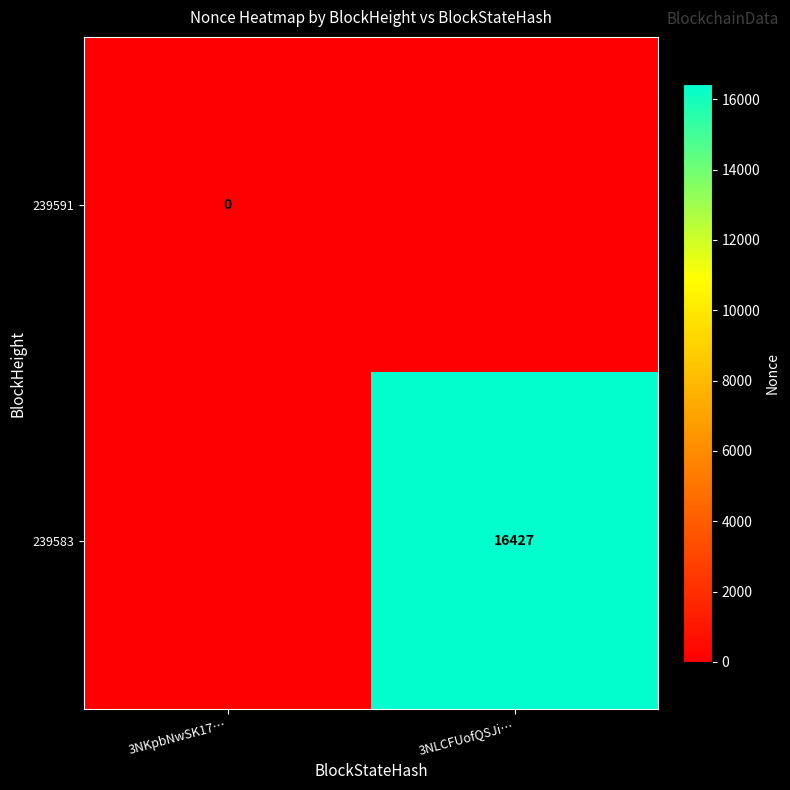

Is it true that 239583 equals 16427 at 3NLCFUofQSJi…?

True